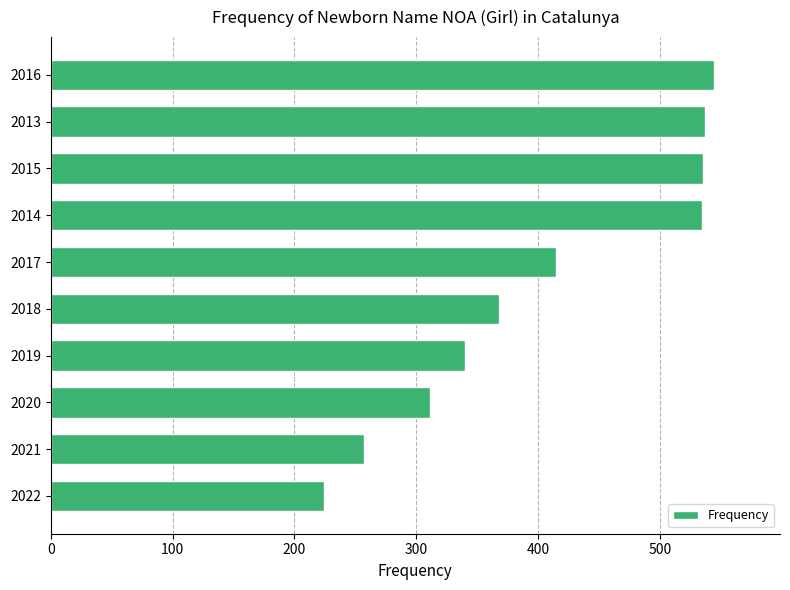

How many bars are there in total?

10